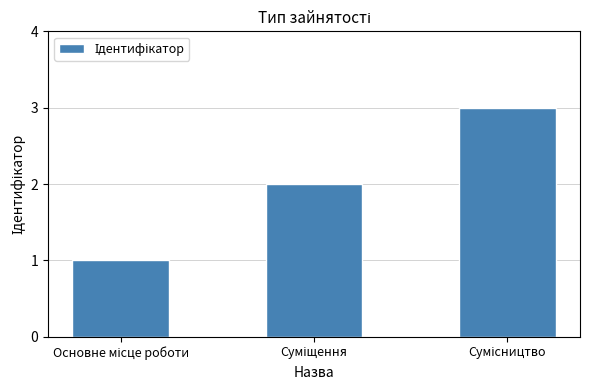

How many bars are there in total?

3